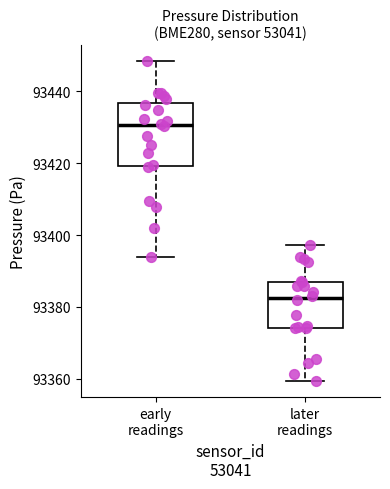

Where is the upper edge of the box for later readings on the y-axis? The values are not printed on the chart, so give them approximately, as read against the axis.

93386